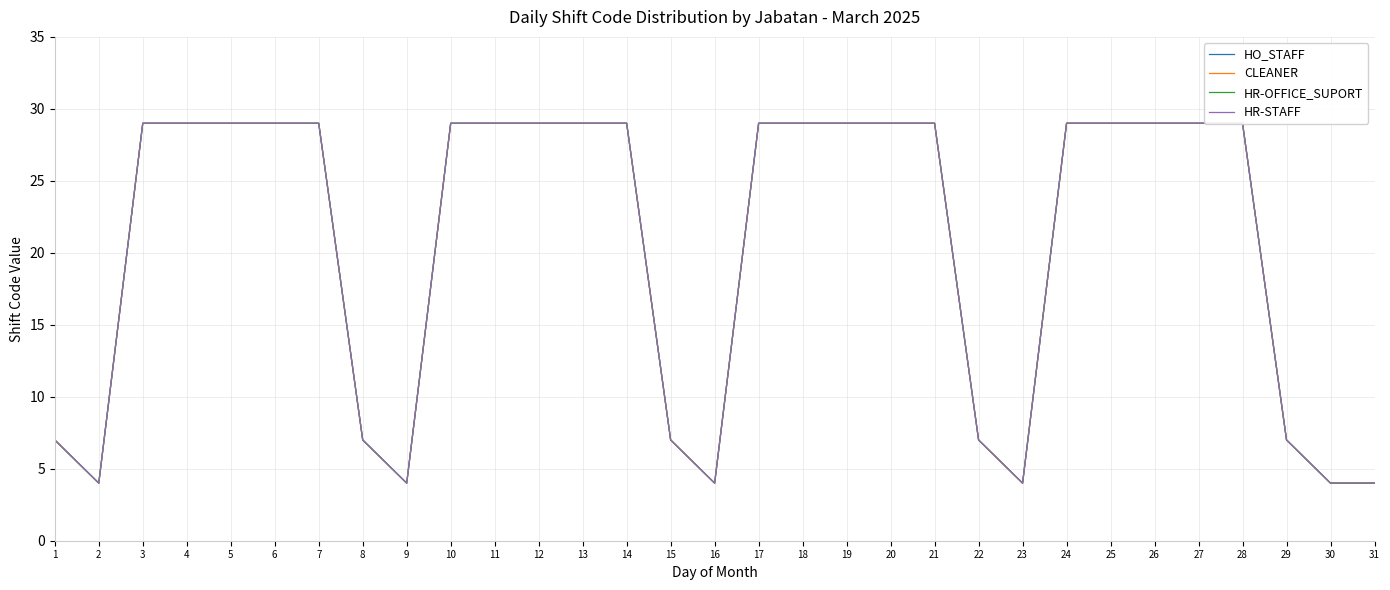

Reading left to right, transcribe all the data shown in this chart.

HO_STAFF: 1=7	2=4	3=29	4=29	5=29	6=29	7=29	8=7	9=4	10=29	11=29	12=29	13=29	14=29	15=7	16=4	17=29	18=29	19=29	20=29	21=29	22=7	23=4	24=29	25=29	26=29	27=29	28=29	29=7	30=4	31=4
CLEANER: 1=7	2=4	3=29	4=29	5=29	6=29	7=29	8=7	9=4	10=29	11=29	12=29	13=29	14=29	15=7	16=4	17=29	18=29	19=29	20=29	21=29	22=7	23=4	24=29	25=29	26=29	27=29	28=29	29=7	30=4	31=4
HR-OFFICE_SUPORT: 1=7	2=4	3=29	4=29	5=29	6=29	7=29	8=7	9=4	10=29	11=29	12=29	13=29	14=29	15=7	16=4	17=29	18=29	19=29	20=29	21=29	22=7	23=4	24=29	25=29	26=29	27=29	28=29	29=7	30=4	31=4
HR-STAFF: 1=7	2=4	3=29	4=29	5=29	6=29	7=29	8=7	9=4	10=29	11=29	12=29	13=29	14=29	15=7	16=4	17=29	18=29	19=29	20=29	21=29	22=7	23=4	24=29	25=29	26=29	27=29	28=29	29=7	30=4	31=4